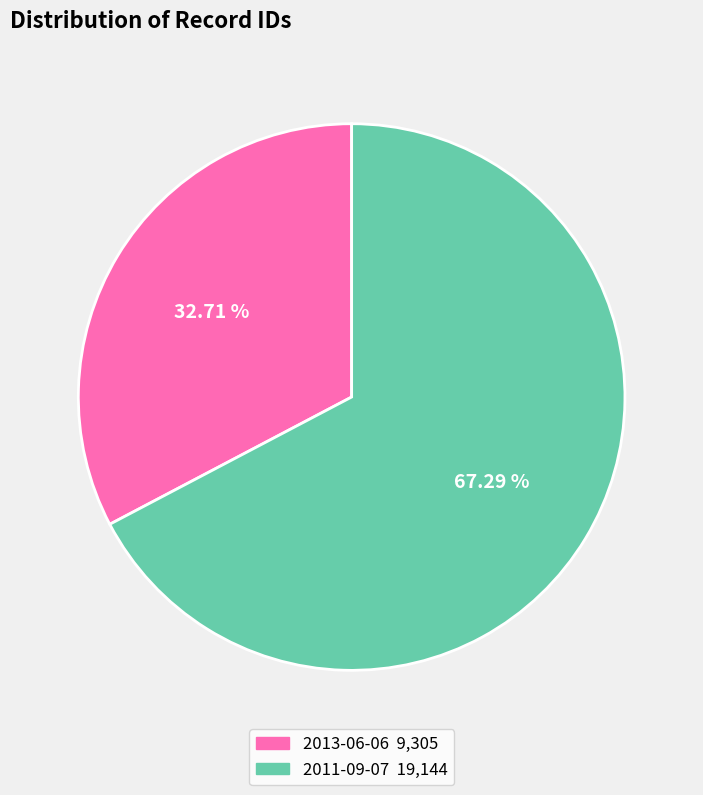

Does any single category account for the majority?

Yes